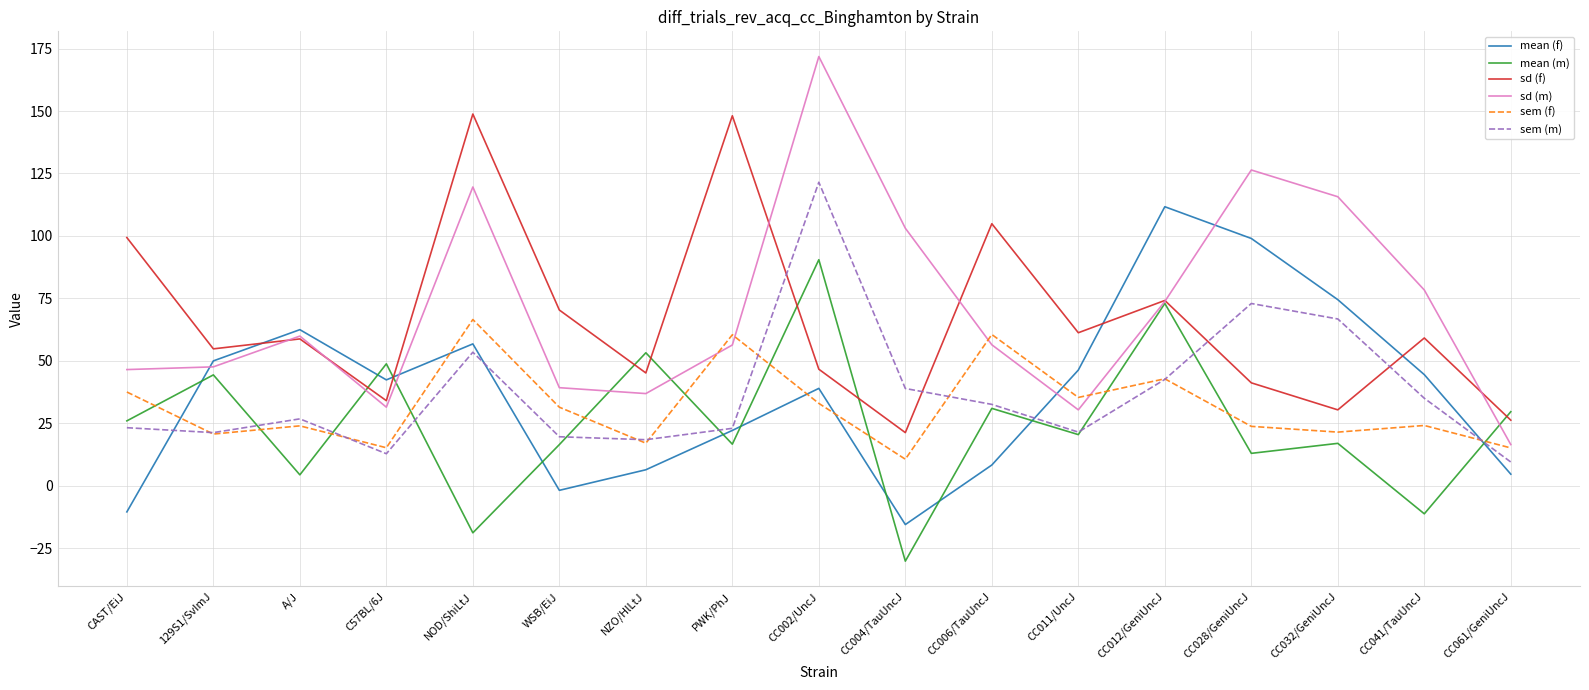

How many lines are shown in the chart?

6